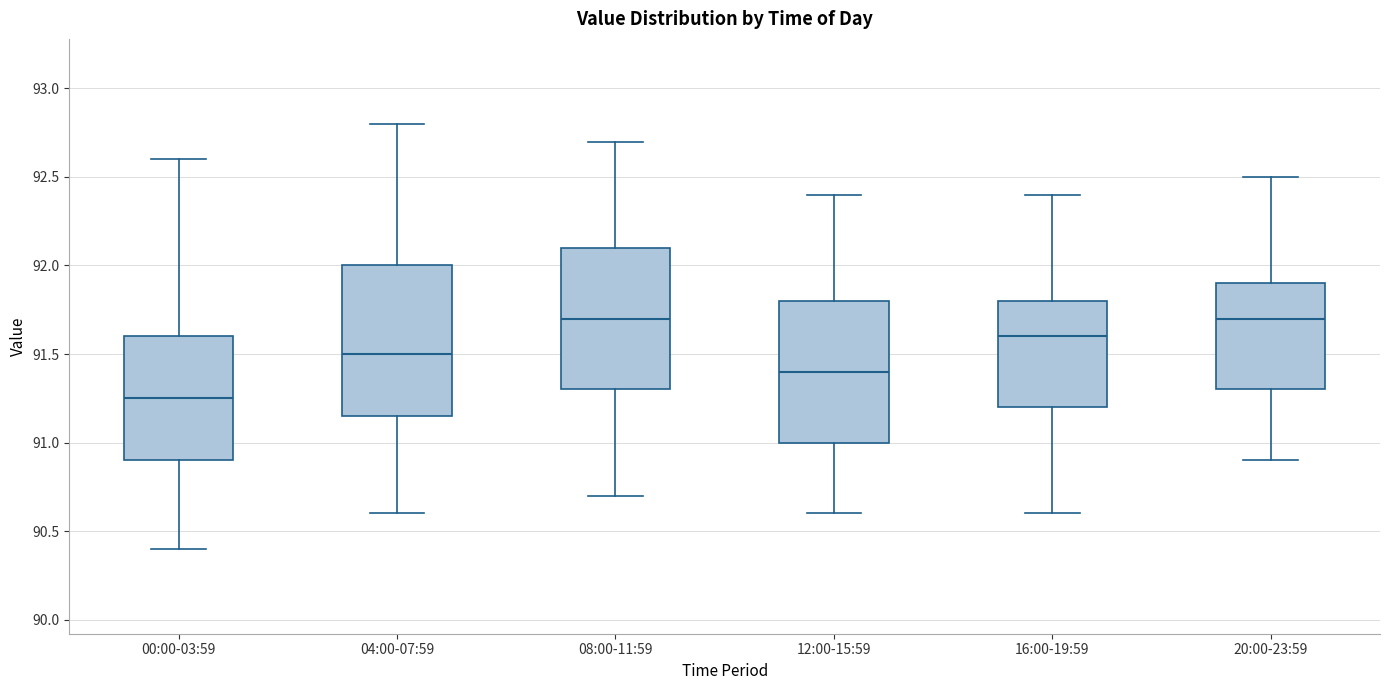

Reading left to right, read every box against the y-axis: the position of its median line, the range the box covers, and the ends of its whiskers. The values are not printed on the chart, so give them approximately, as read against the axis.

00:00-03:59: median 91.25, box 90.90 to 91.60, whiskers 90.40 to 92.60
04:00-07:59: median 91.50, box 91.15 to 92.00, whiskers 90.60 to 92.80
08:00-11:59: median 91.70, box 91.30 to 92.10, whiskers 90.70 to 92.70
12:00-15:59: median 91.40, box 91.00 to 91.80, whiskers 90.60 to 92.40
16:00-19:59: median 91.60, box 91.20 to 91.80, whiskers 90.60 to 92.40
20:00-23:59: median 91.70, box 91.30 to 91.90, whiskers 90.90 to 92.50